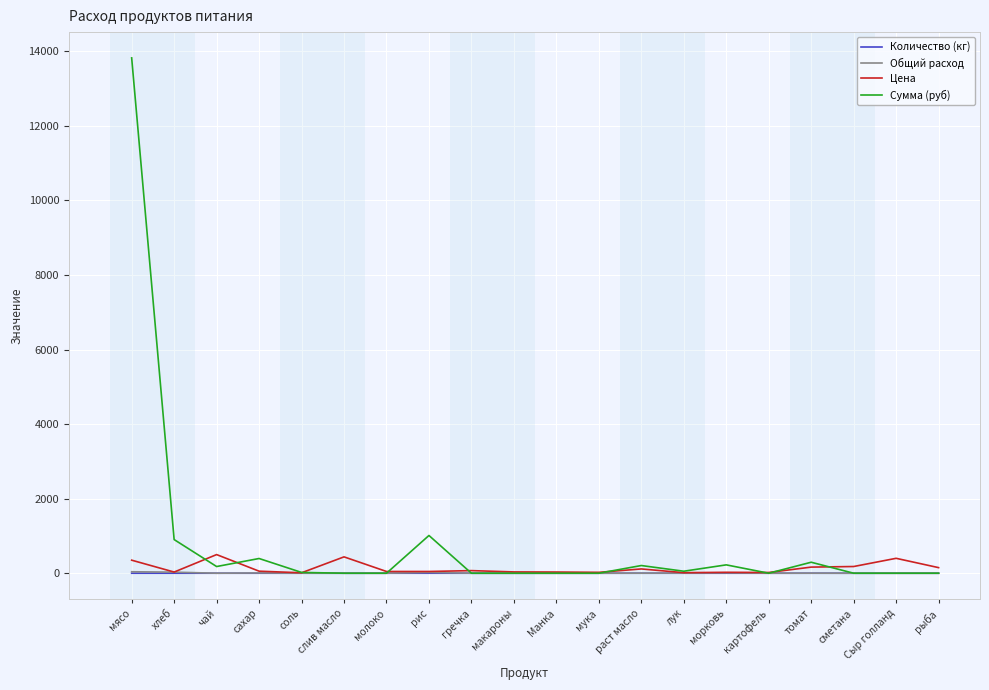

Which series changed the most between сахар and макароны?

Сумма (руб)